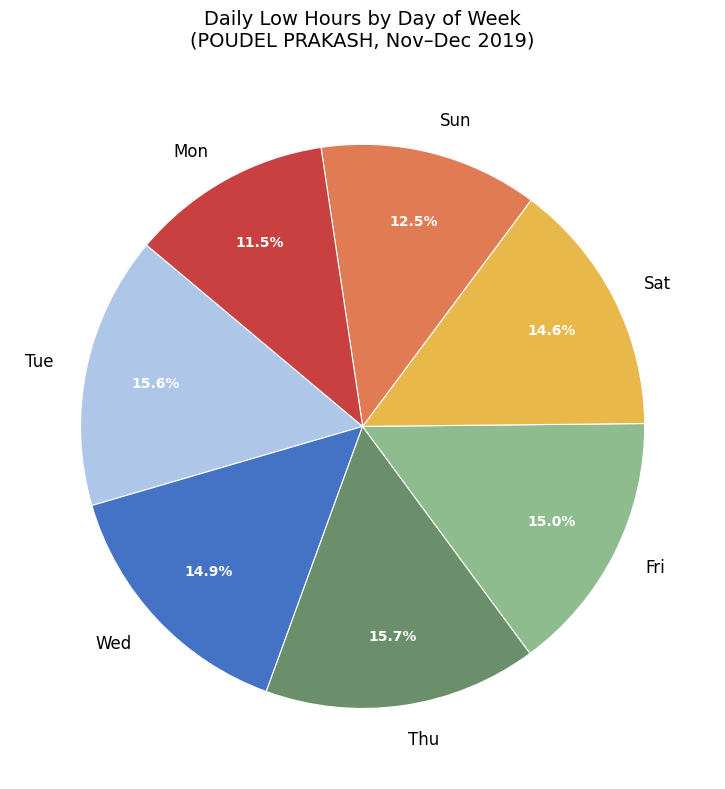

What is the smallest slice in the pie chart?

Mon